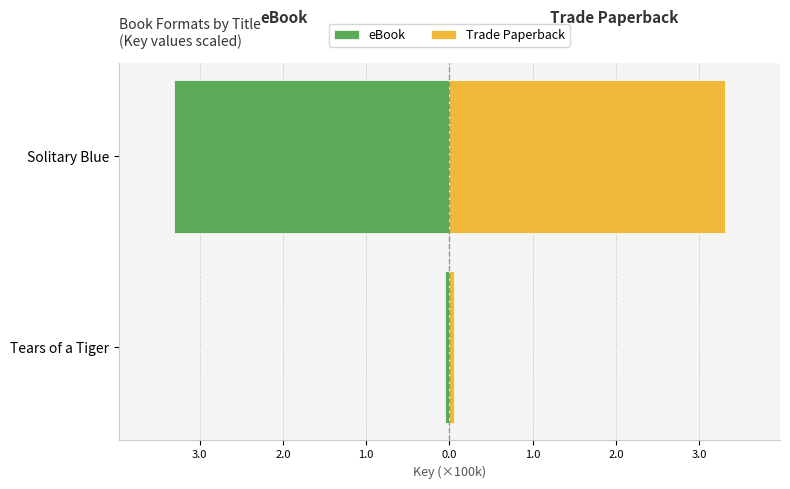

Between Solitary Blue and Tears of a Tiger, which is larger?

Tears of a Tiger